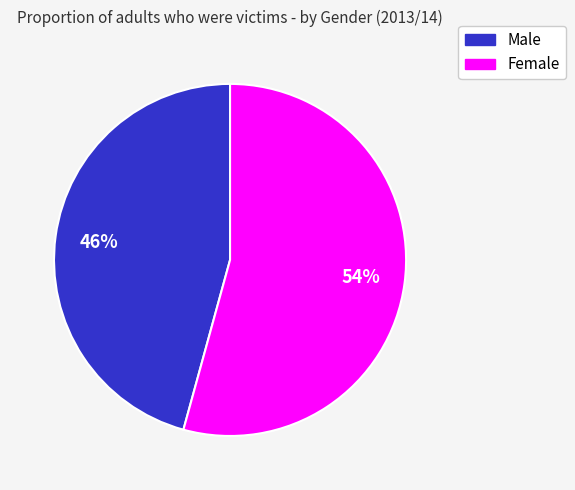

Which has a higher value, Male or Female?

Female